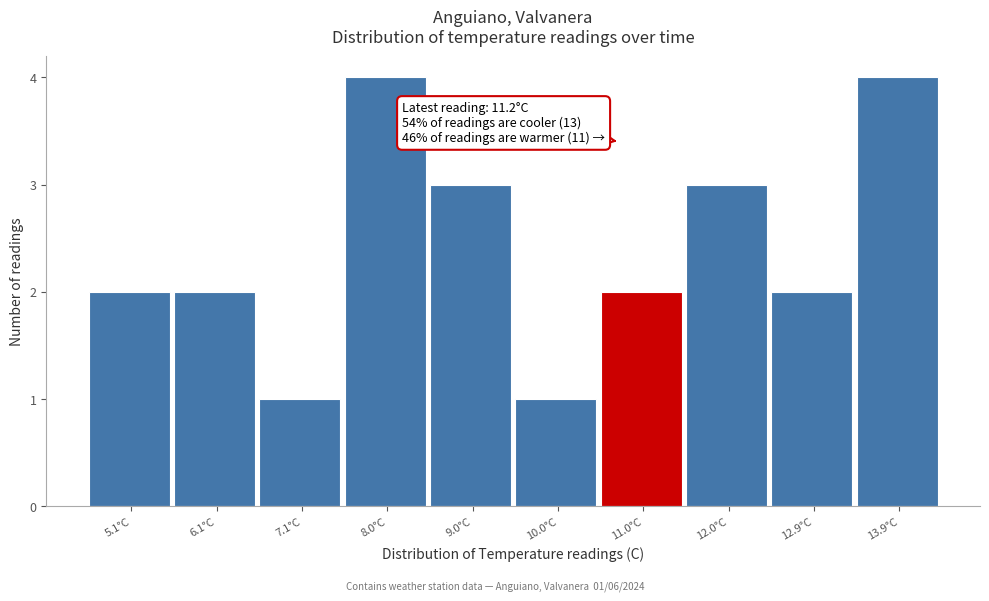

Reading right to left, what are all the values shown in this chart?

13.9°C=4	12.9°C=2	12.0°C=3	11.0°C=2	10.0°C=1	9.0°C=3	8.0°C=4	7.1°C=1	6.1°C=2	5.1°C=2